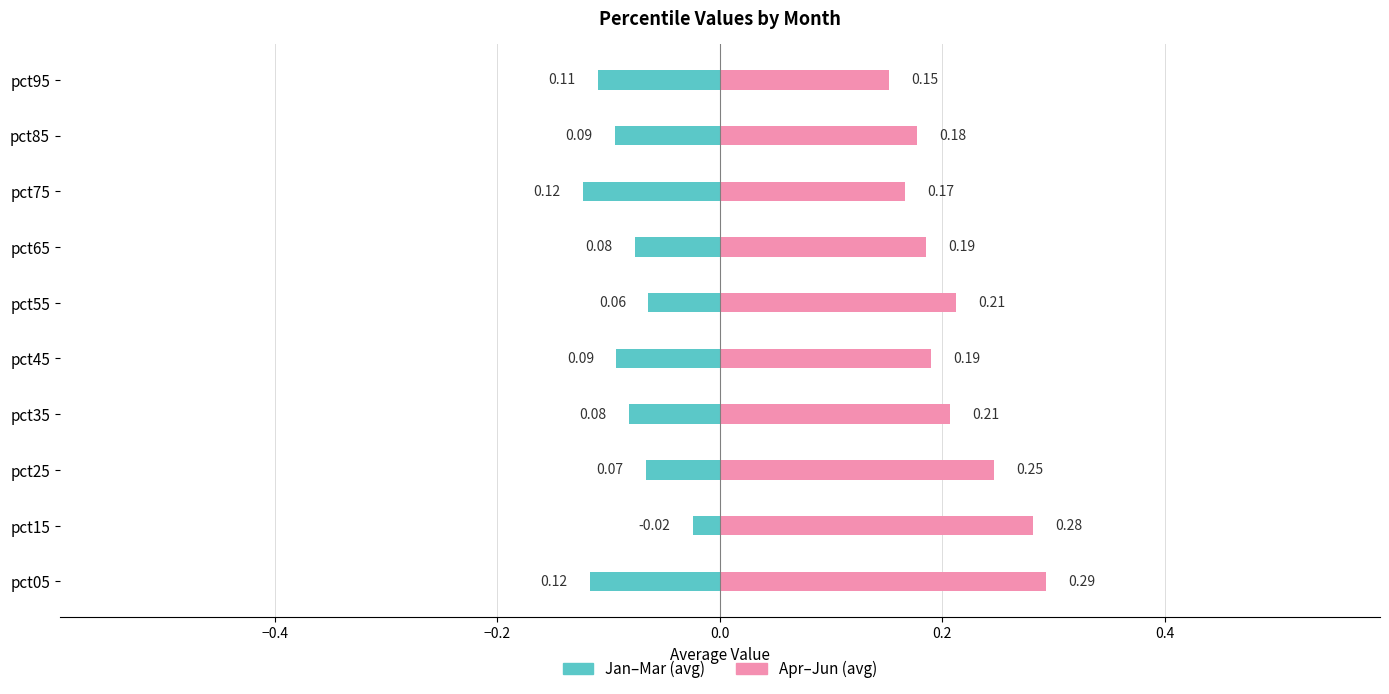

Count the number of data series in this chart.

2